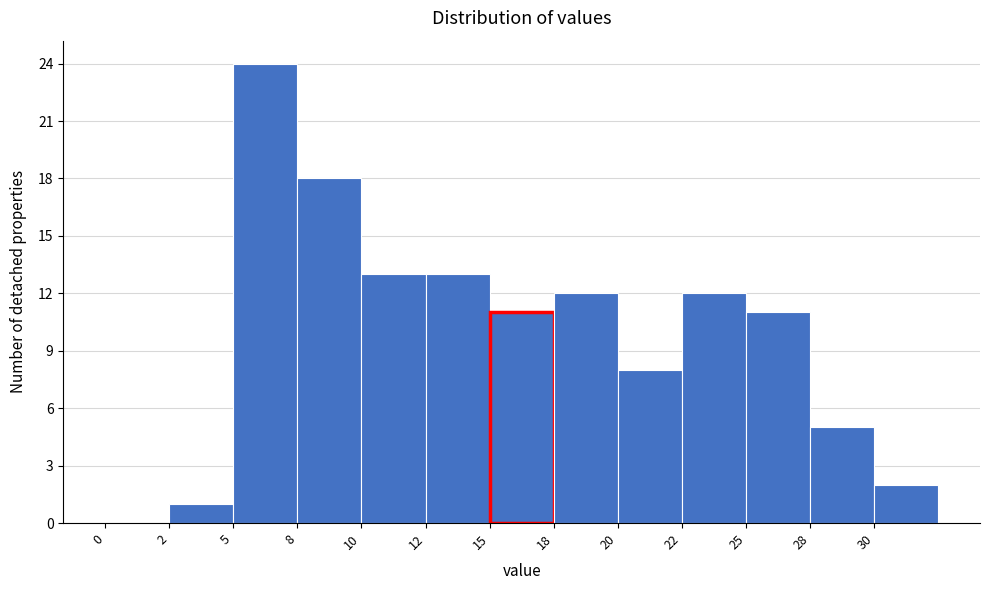

Reading right to left, transcribe all the data shown in this chart.

30=2	28=5	25=11	22=12	20=8	18=12	15=11	12=13	10=13	8=18	5=24	2=1	0=0